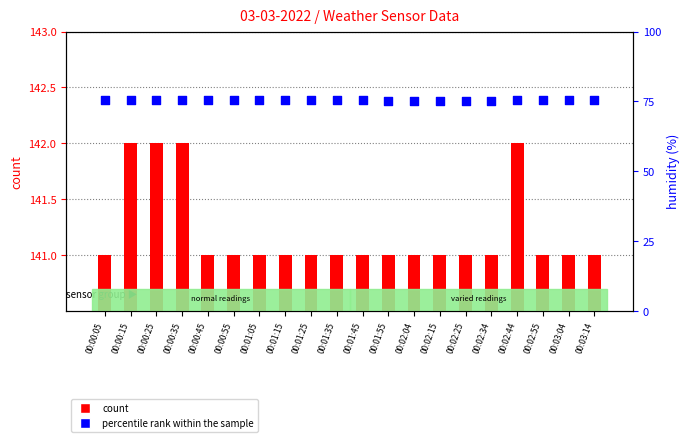

Which series reaches the minimum Y coordinate?

percentile rank within the sample